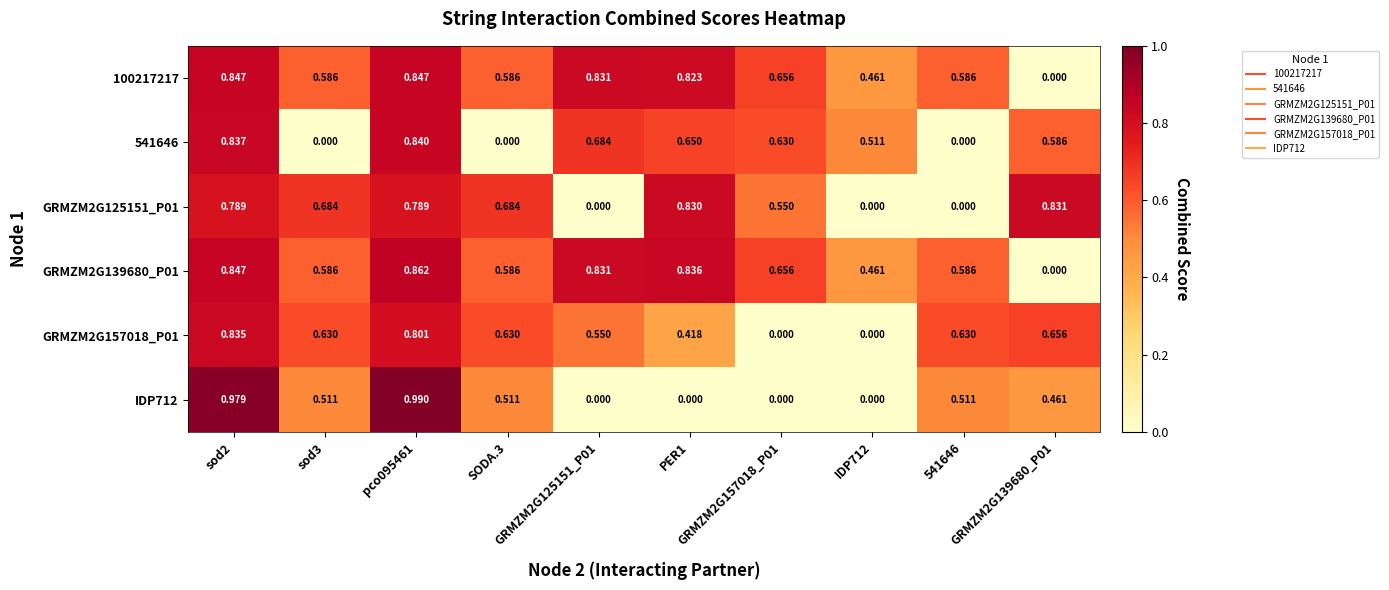

At sod2, list the series in order from smallest to largest.

GRMZM2G125151_P01, GRMZM2G157018_P01, 541646, 100217217, GRMZM2G139680_P01, IDP712